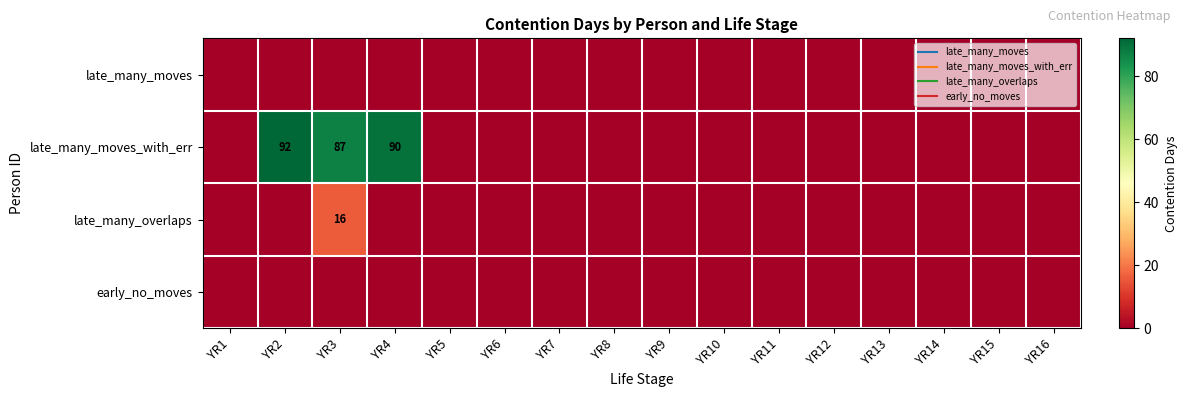

The late_many_overlaps series shows -6 at YR11. True or false?

False